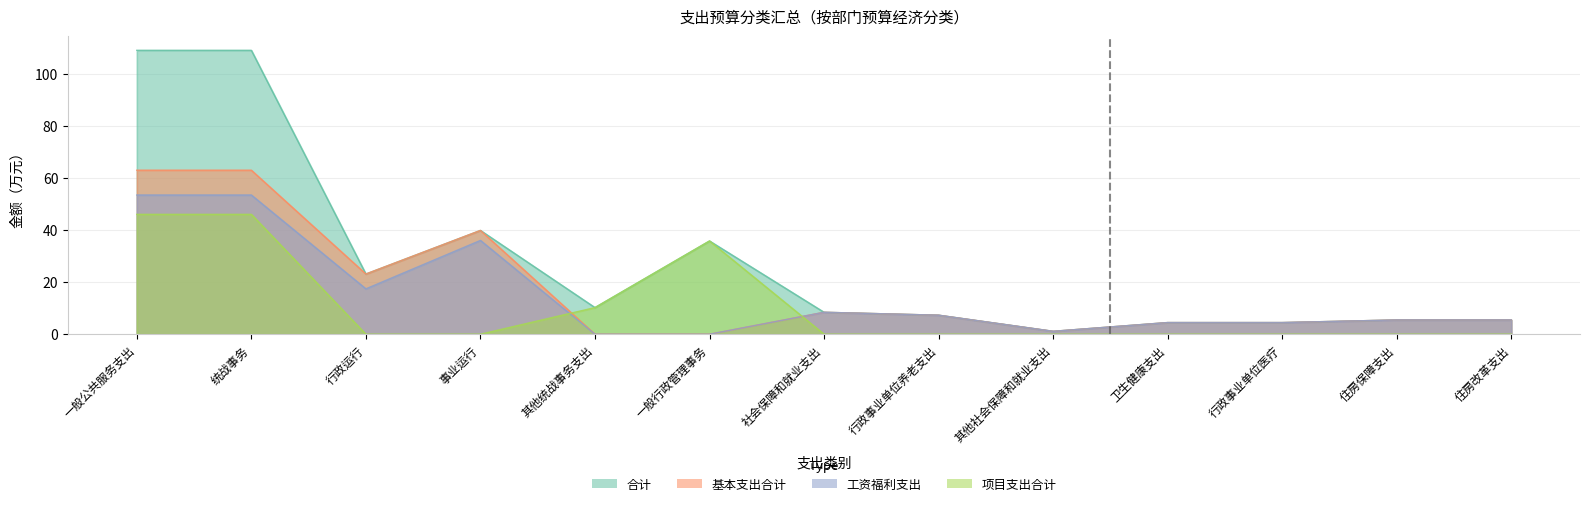

What is the average value of the 工资福利支出 series?

15.2